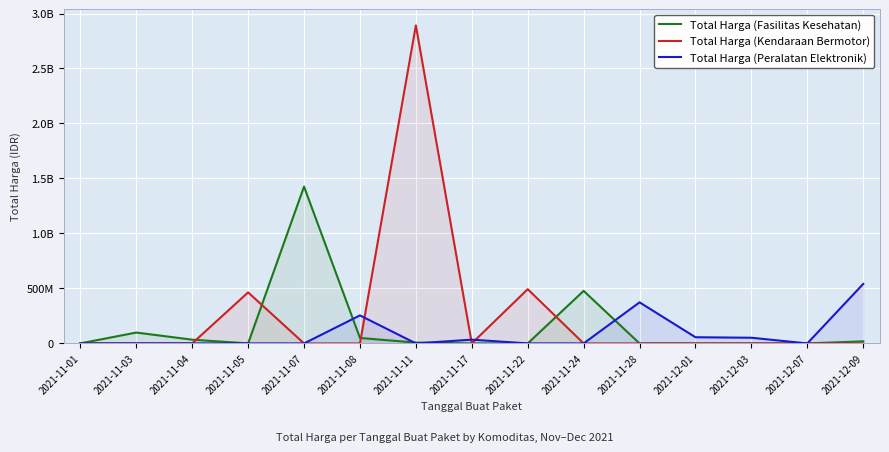

Where do Total Harga (Fasilitas Kesehatan) and Total Harga (Kendaraan Bermotor) first cross each other?

2021-11-04 and 2021-11-05